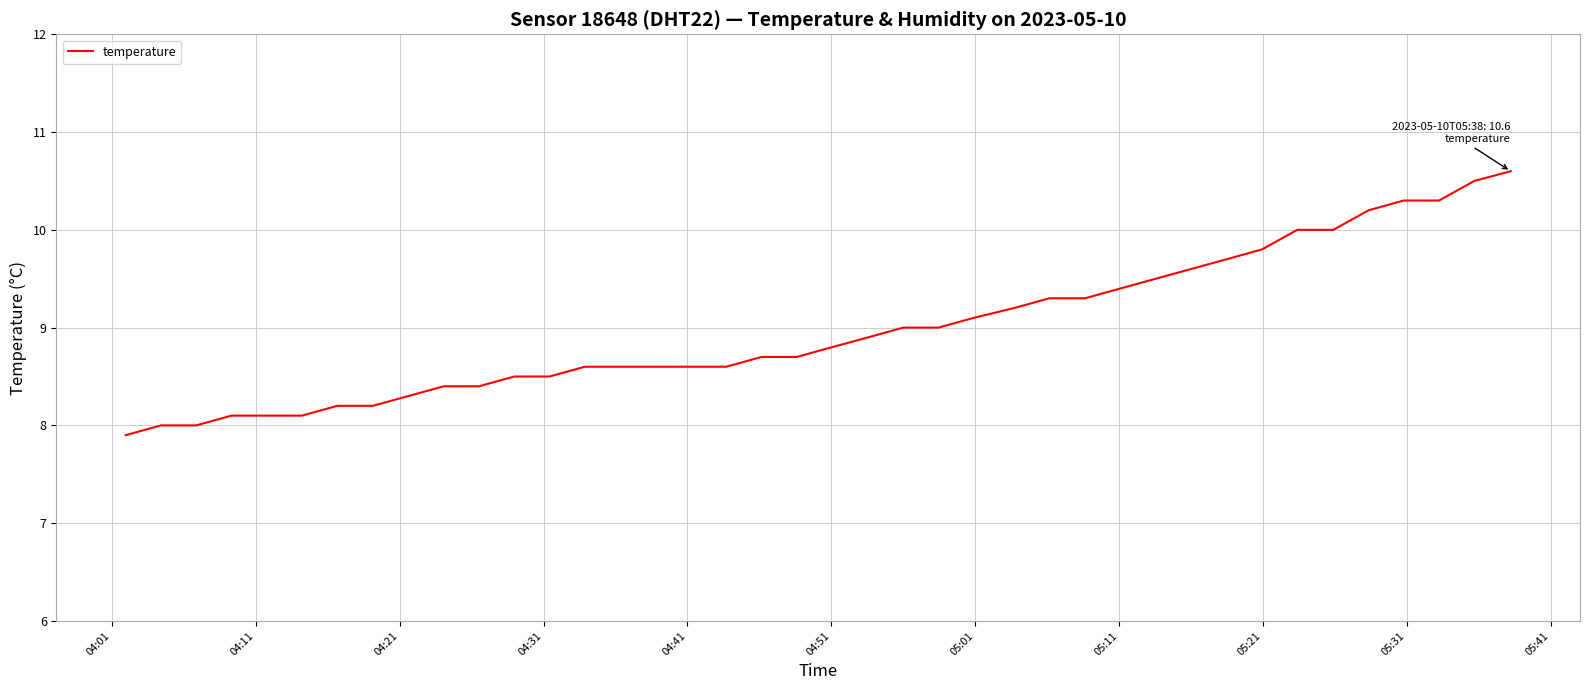

What is the minimum value shown in the chart?

7.9